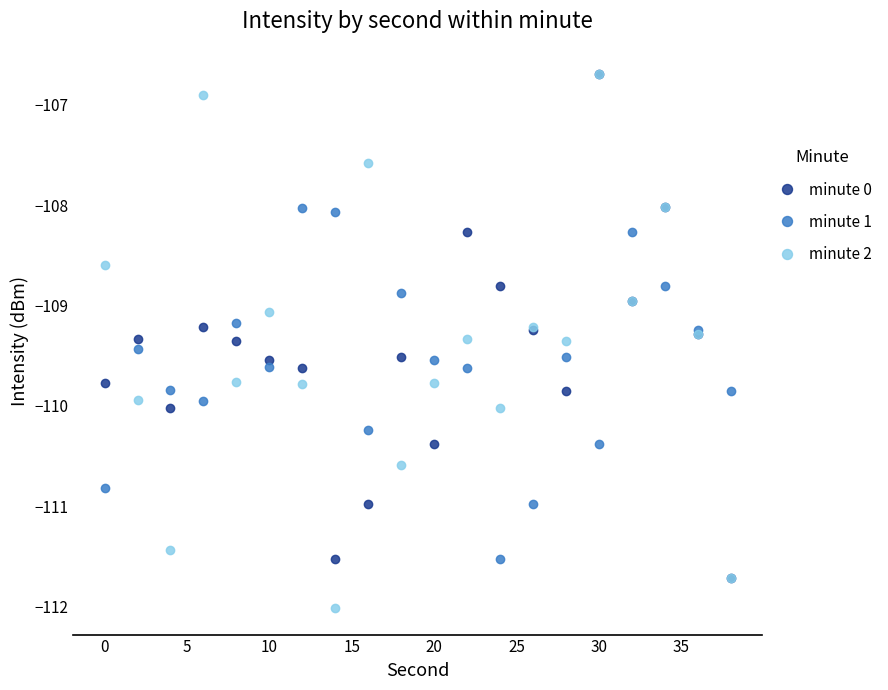

What is the maximum value for minute 1?

-108.0